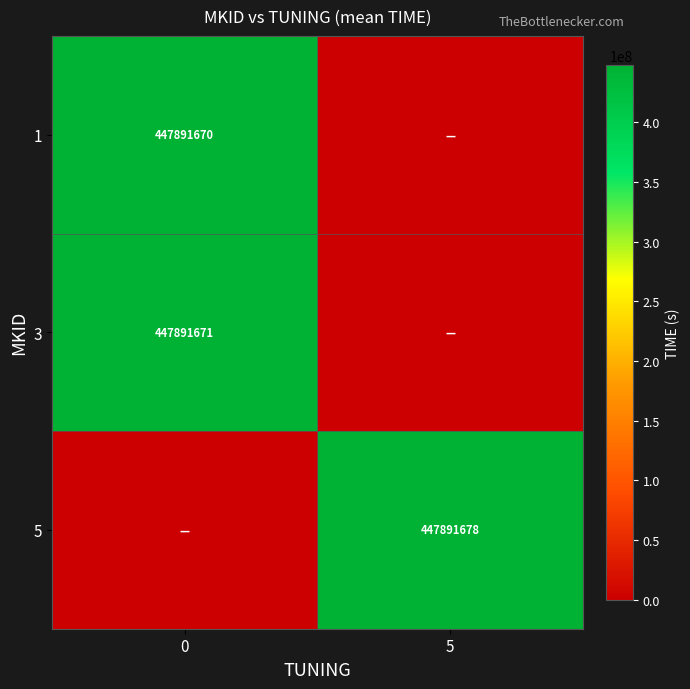

The 5 series shows 447891678 at 5. True or false?

True